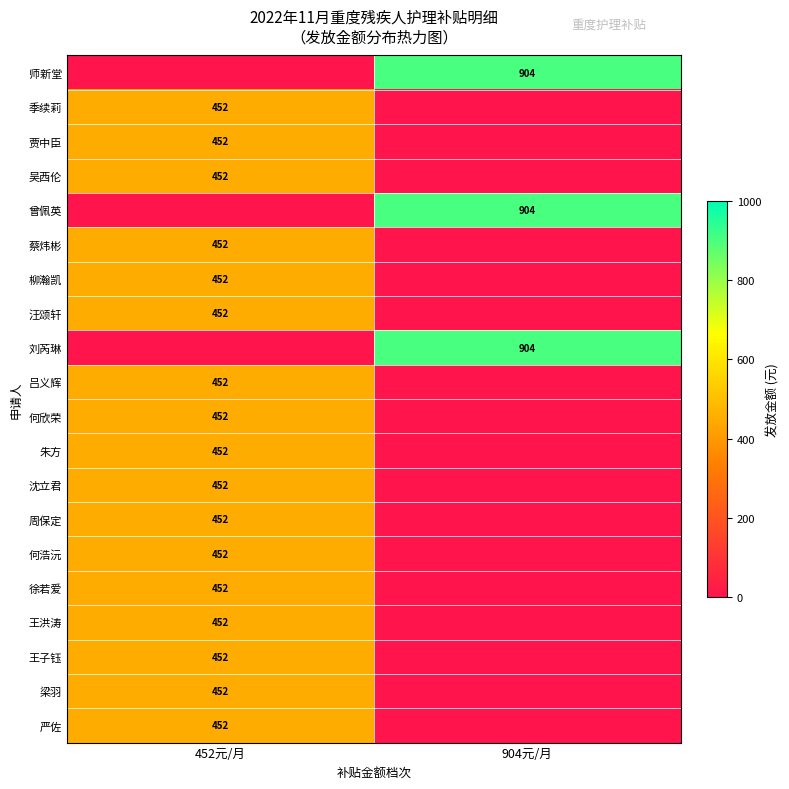

Which label corresponds to the smallest value in the chart?

452元/月